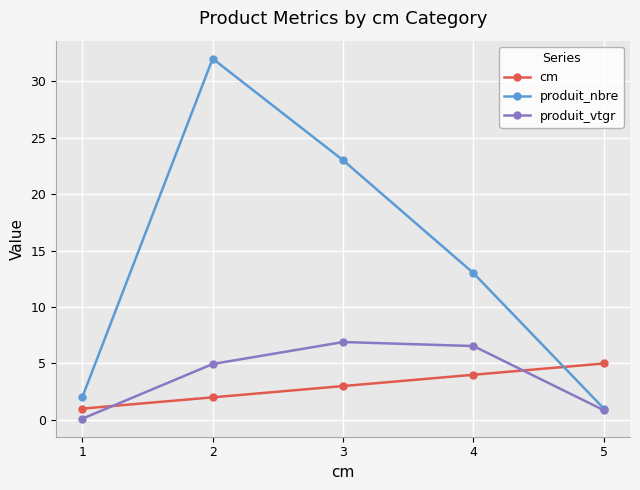

True or false: produit_vtgr has more than 1 interior local peaks.

False